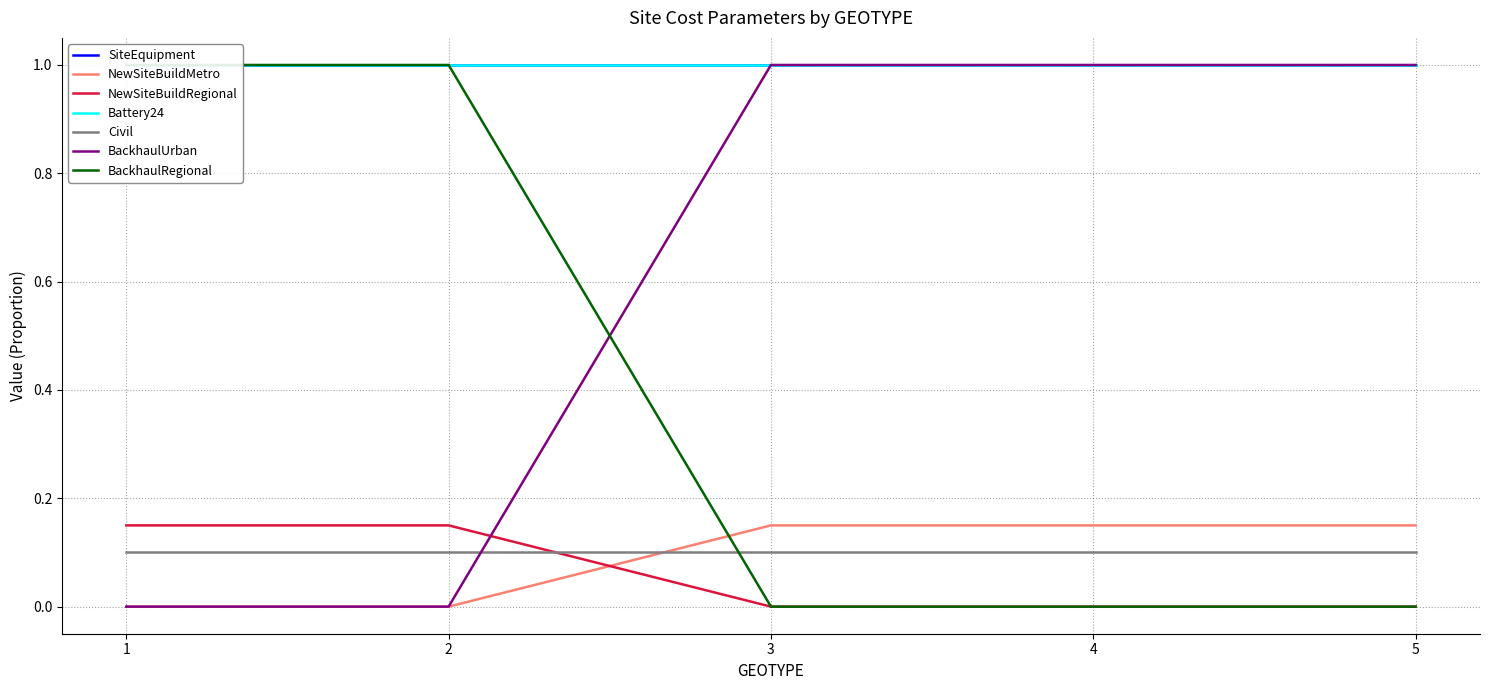

Between 5 and 1, which is larger?

5